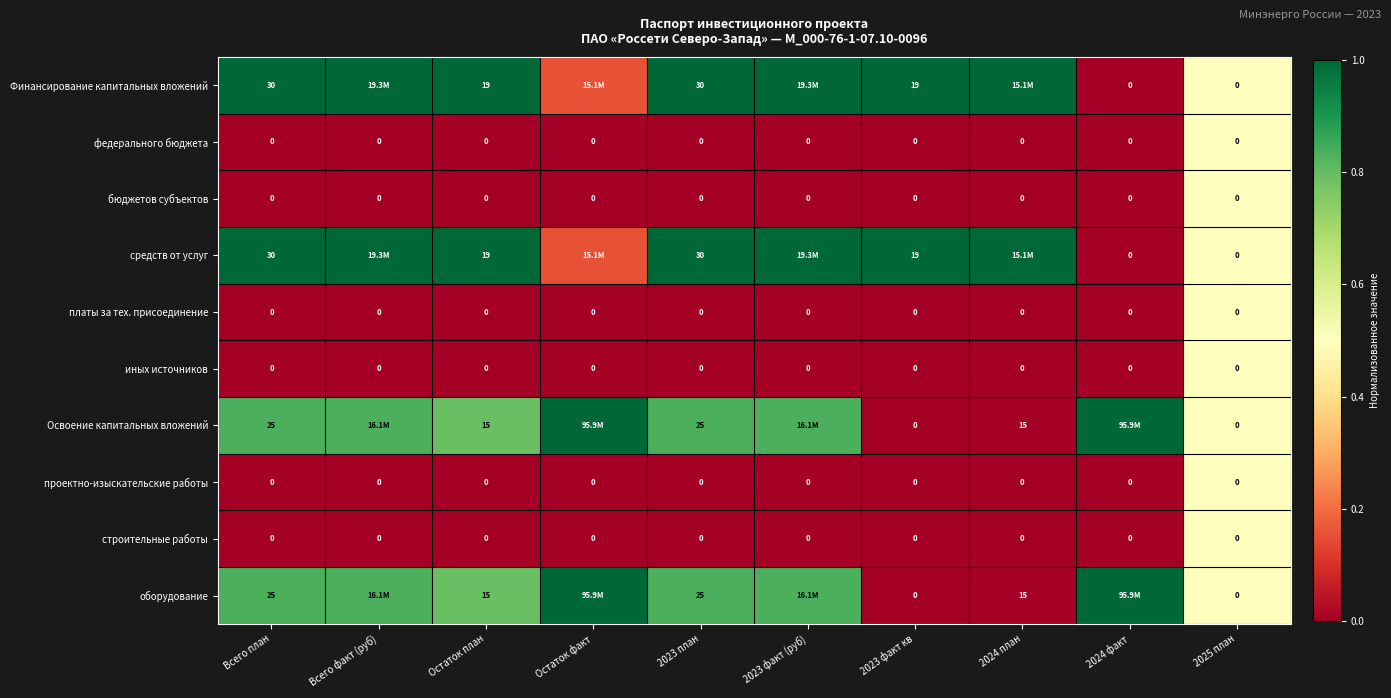

The value of Освоение капитальных вложений at 2023 план is 1.1. True or false?

False